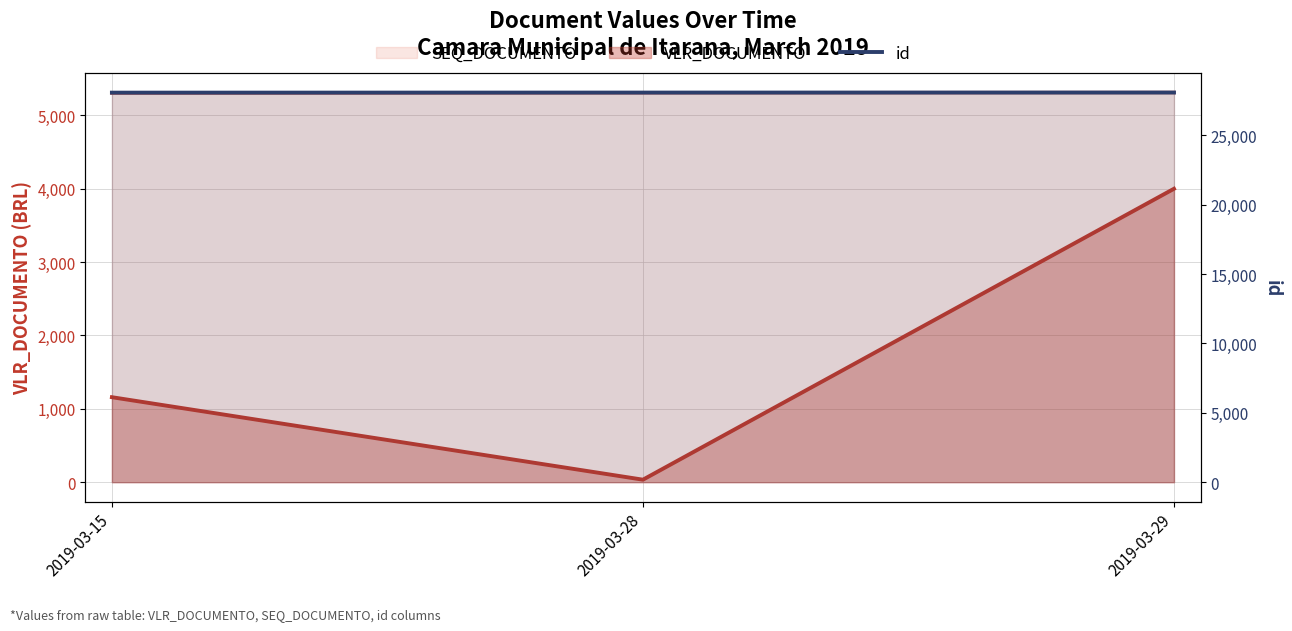

What is the sum of all values?

84203